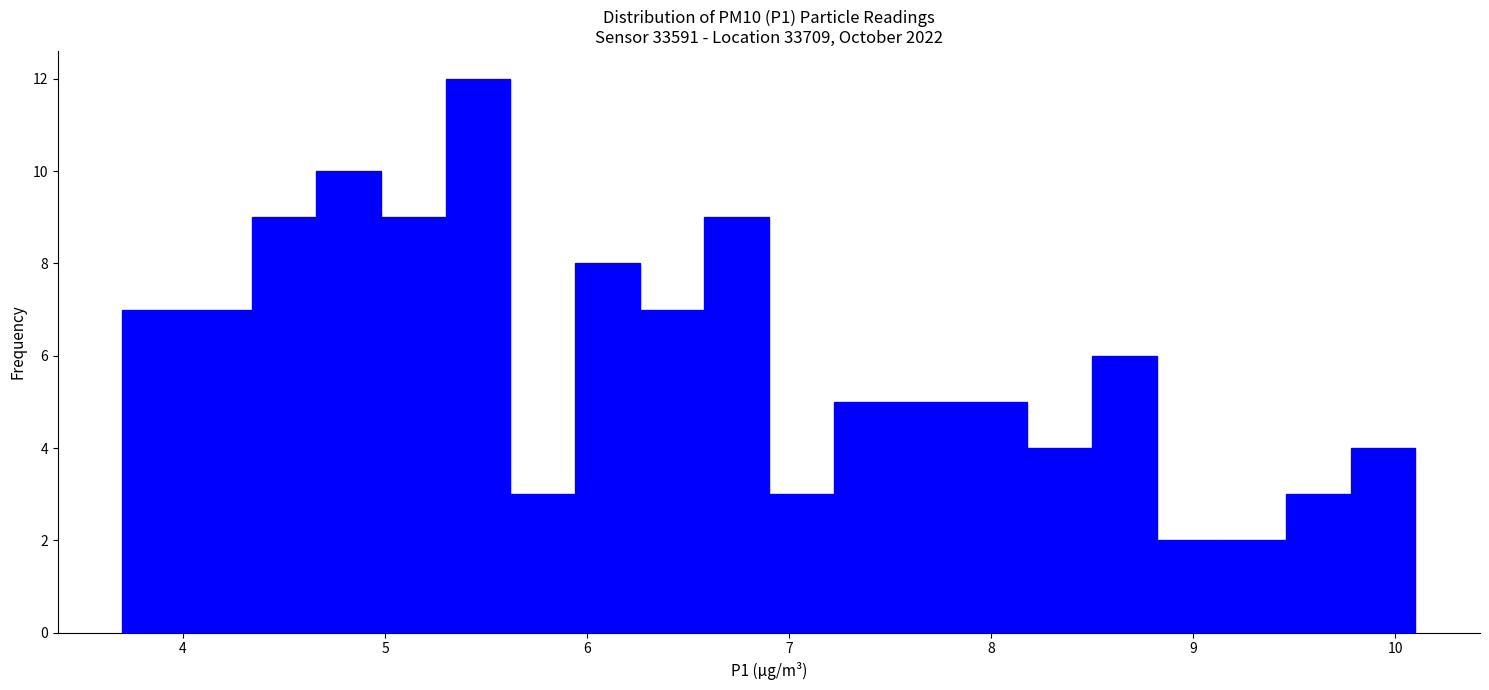

Read against the x-axis, roughly where is the centre of the tallest bar?

5.5